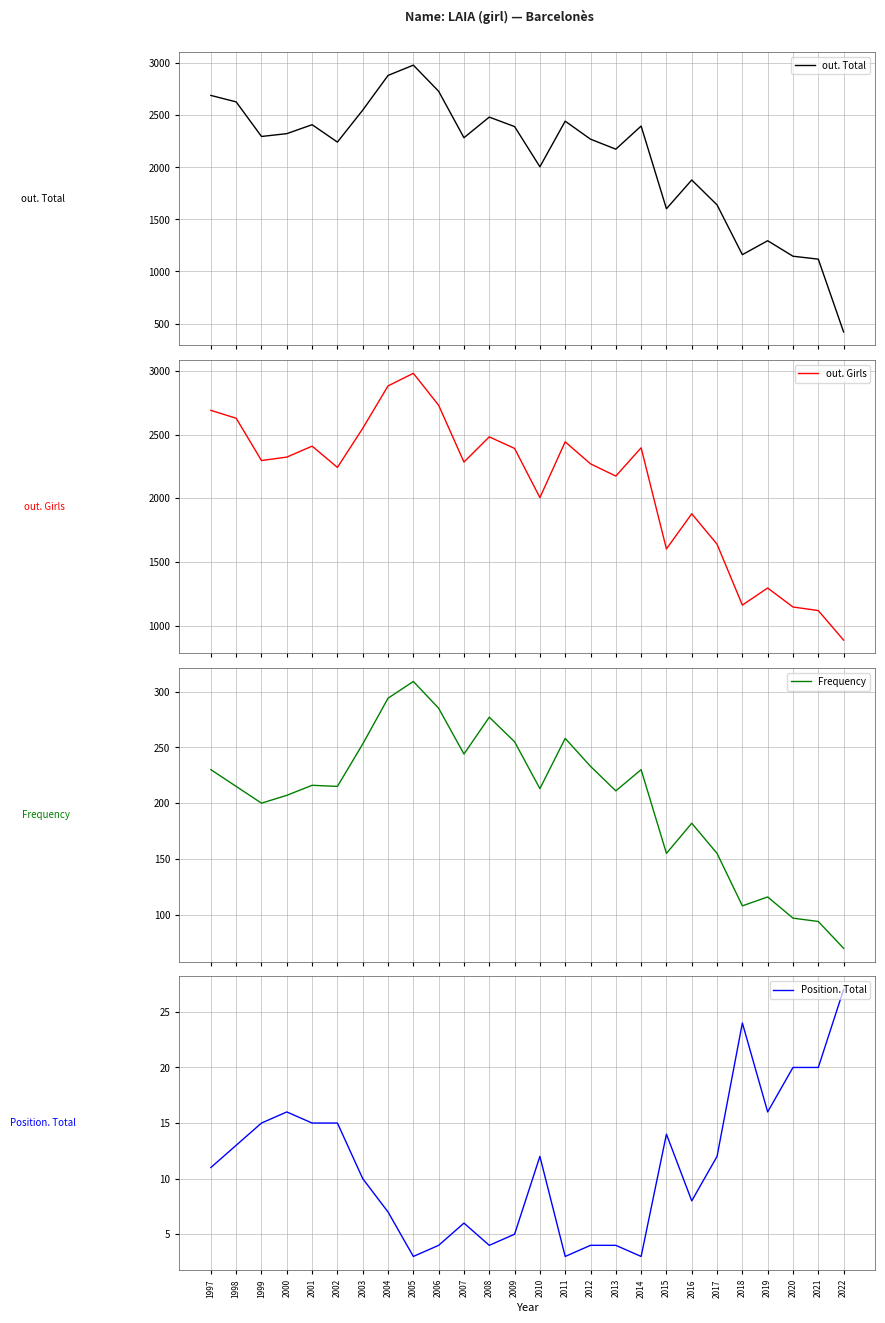

What is the difference between the out. Girls values at 2009 and 2018?

1230